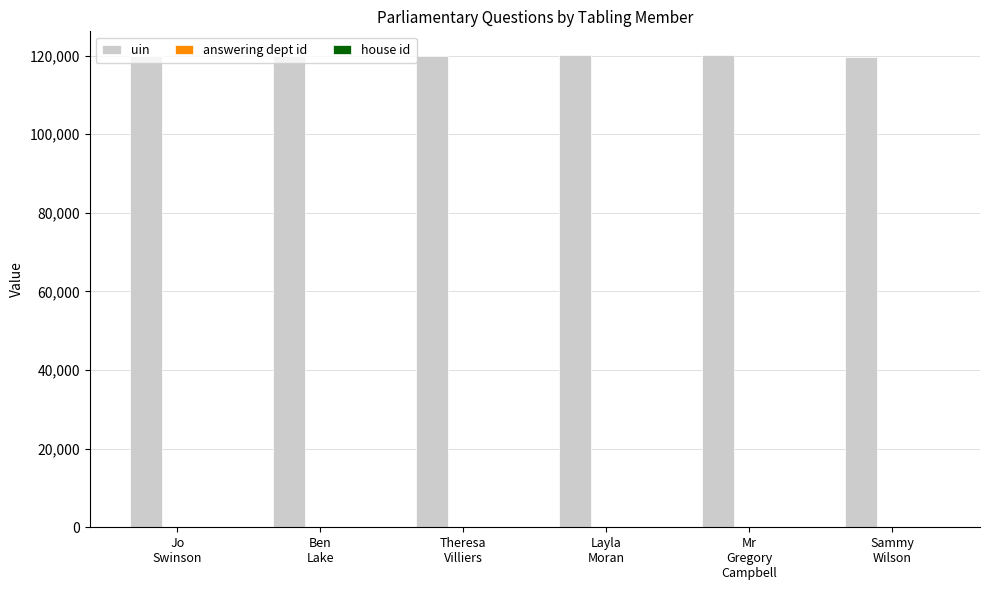

Which series has the largest total across all categories?

uin